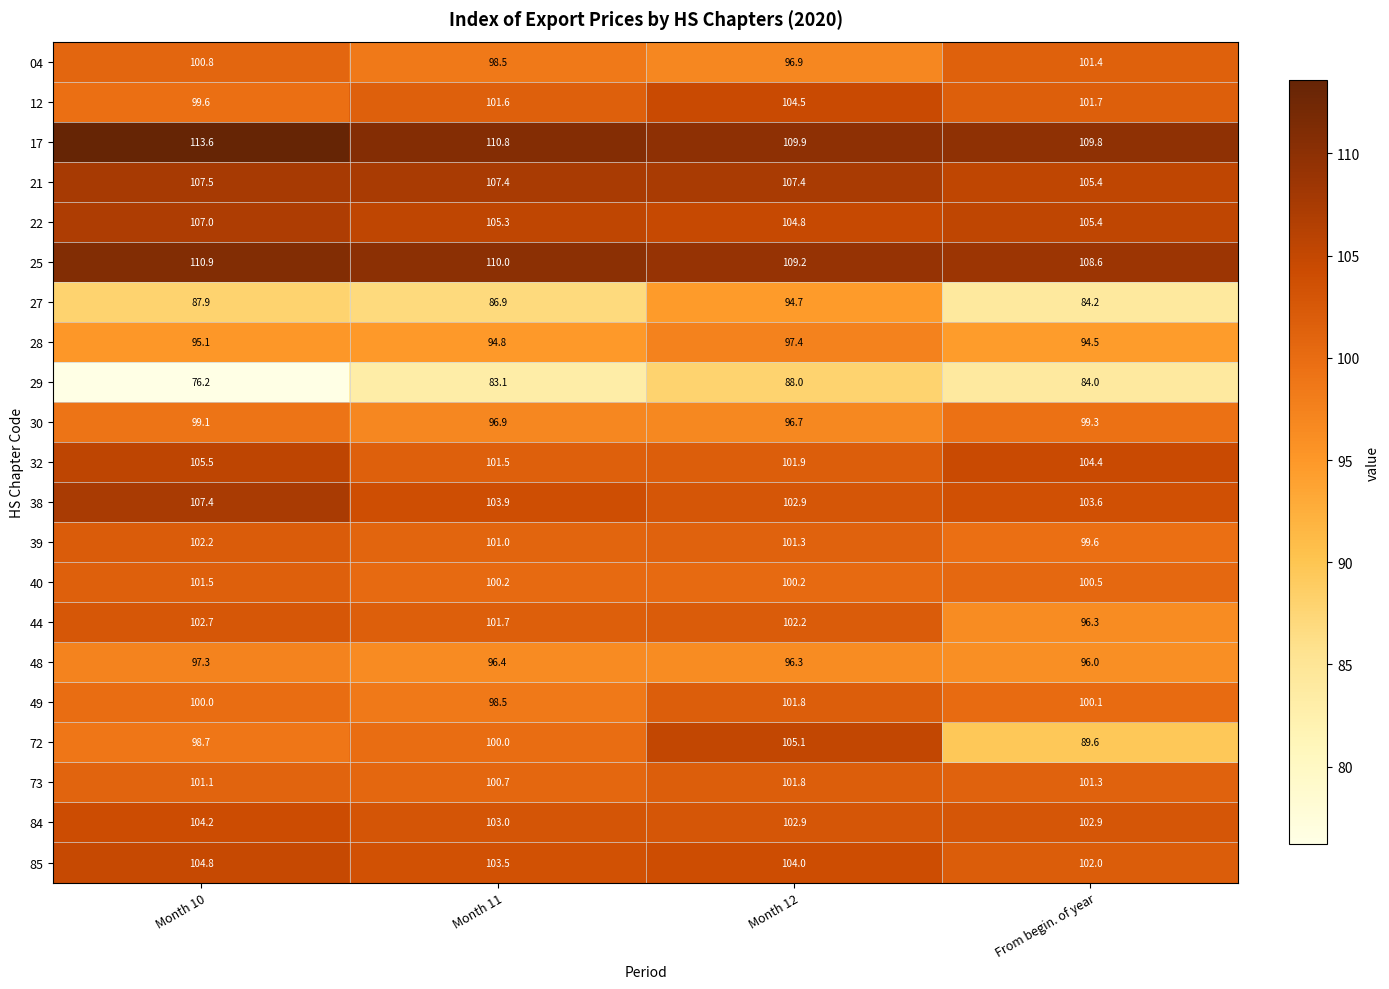

List the labels in order of 29 value, largest first.

Month 12, From begin. of year, Month 11, Month 10